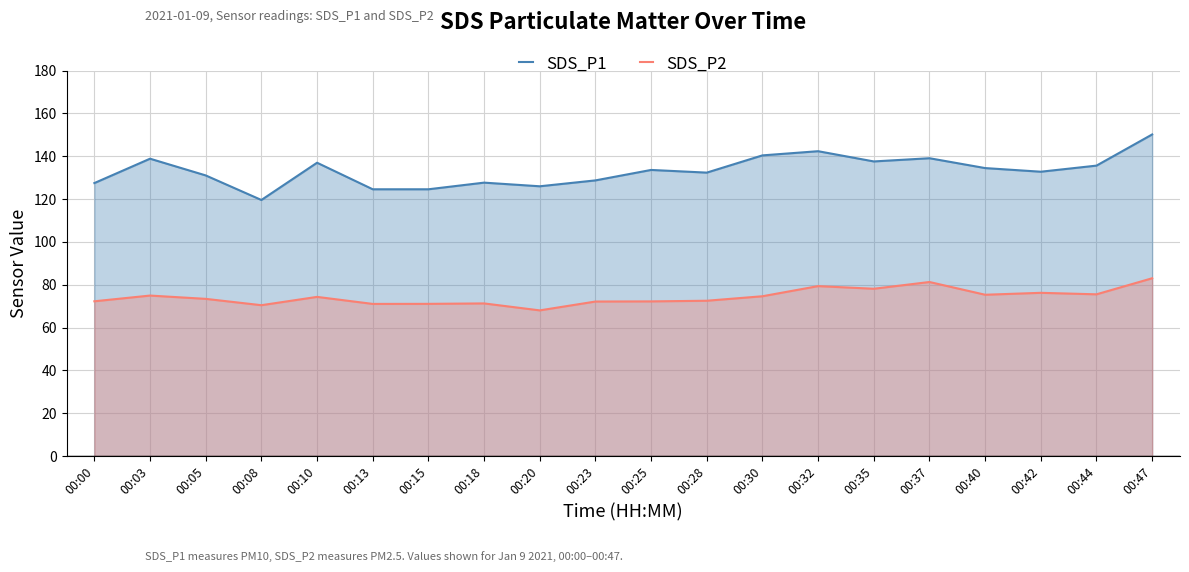

Is the value of SDS_P2 at 00:25 greater than the value of SDS_P1 at 00:18?

No